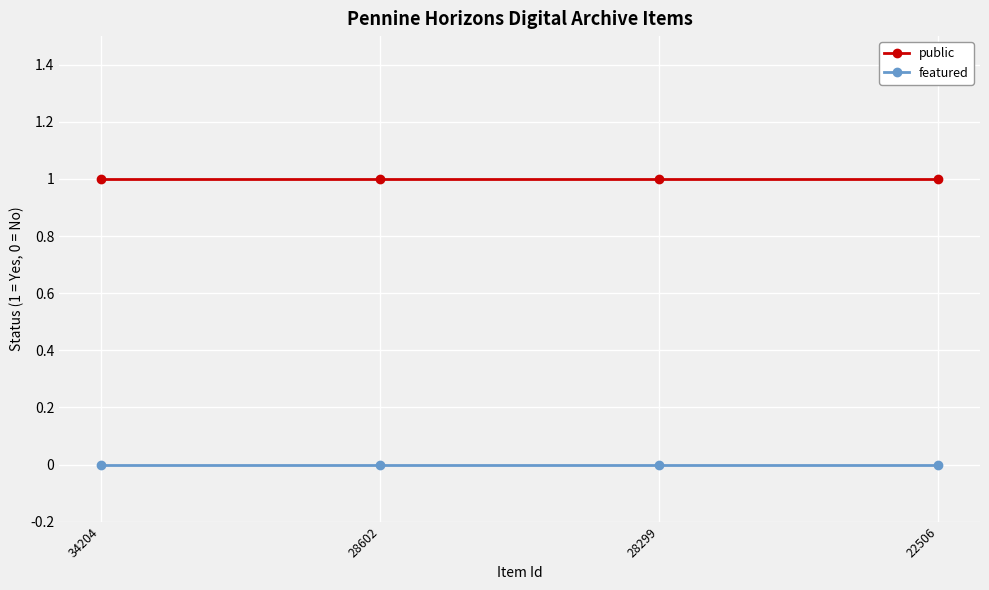

Is this an area chart (filled region under the line)?

No